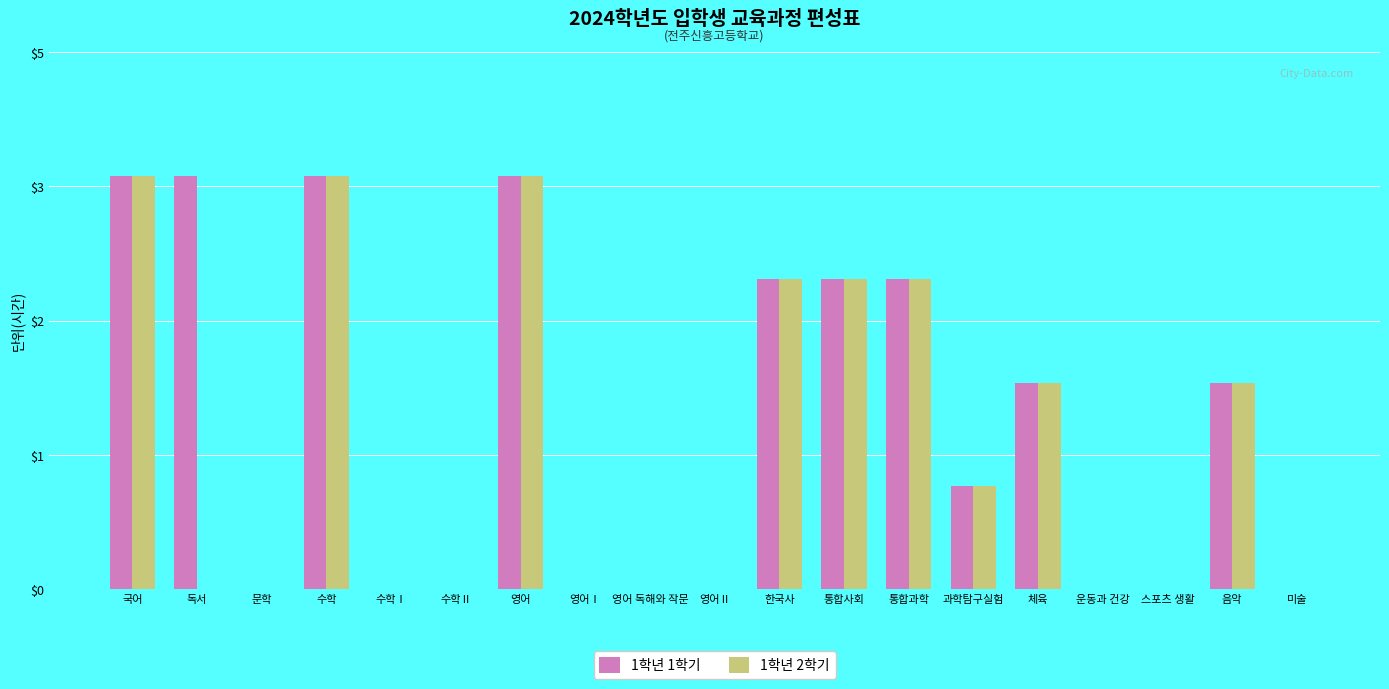

What is the difference between the 1학년 1학기 values at 과학탐구실험 and 수학?

3